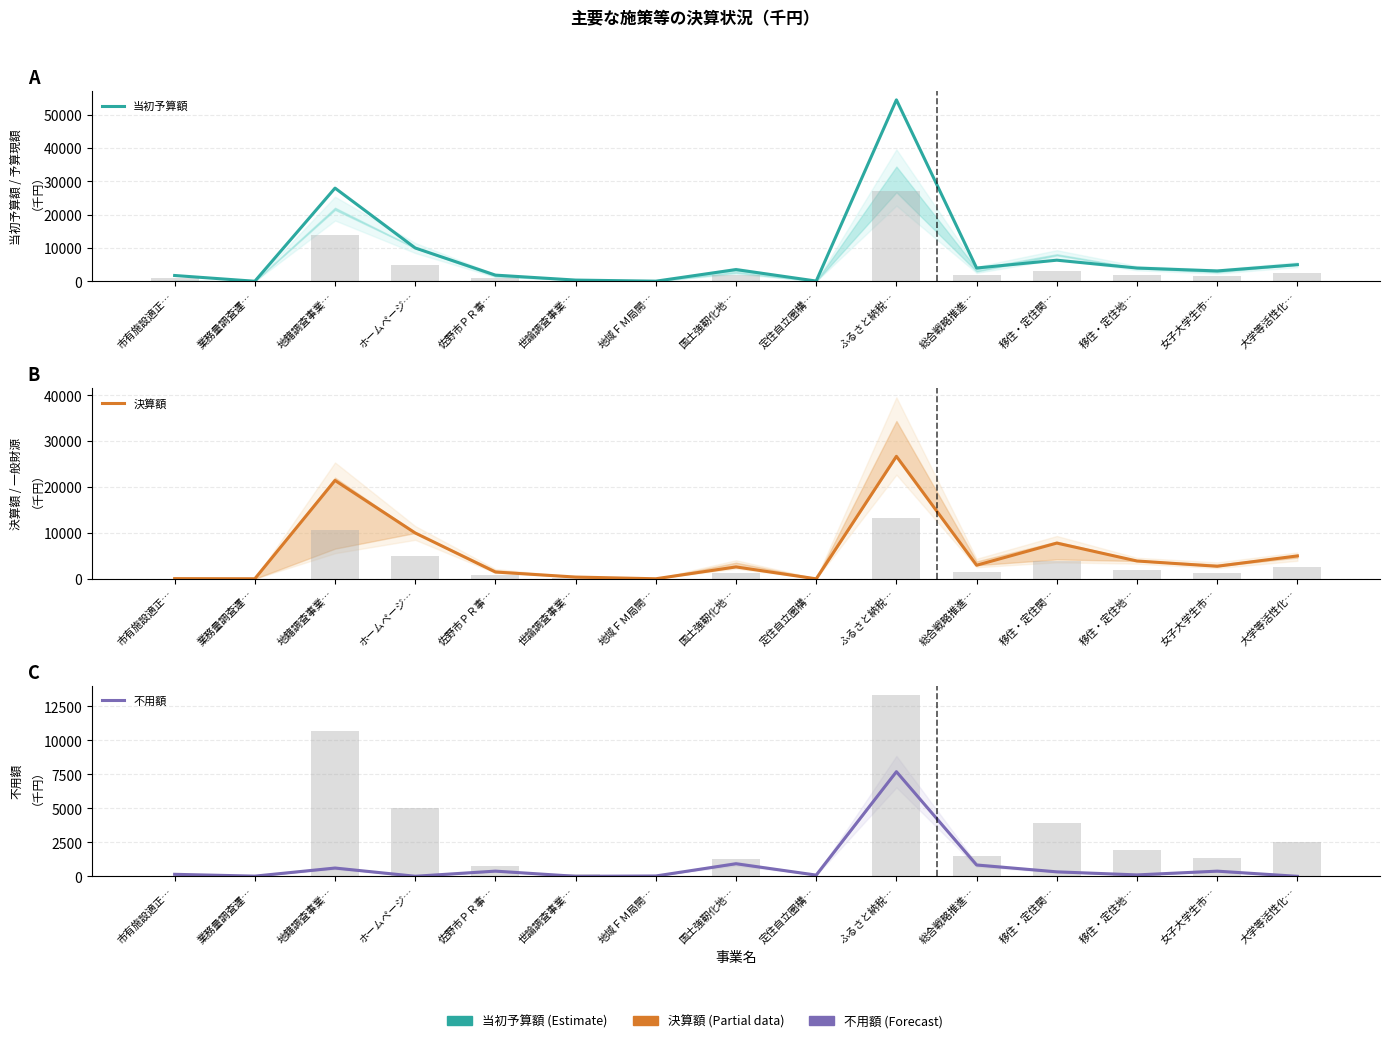

What is the maximum value for 不用額?

7697